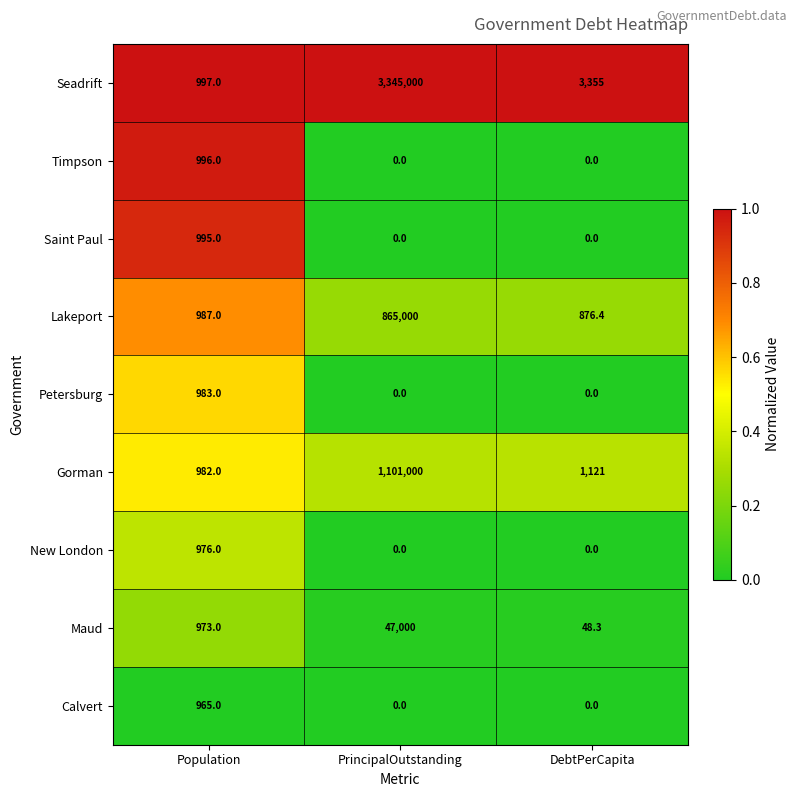

What is the maximum value shown in the chart?

3345000.0